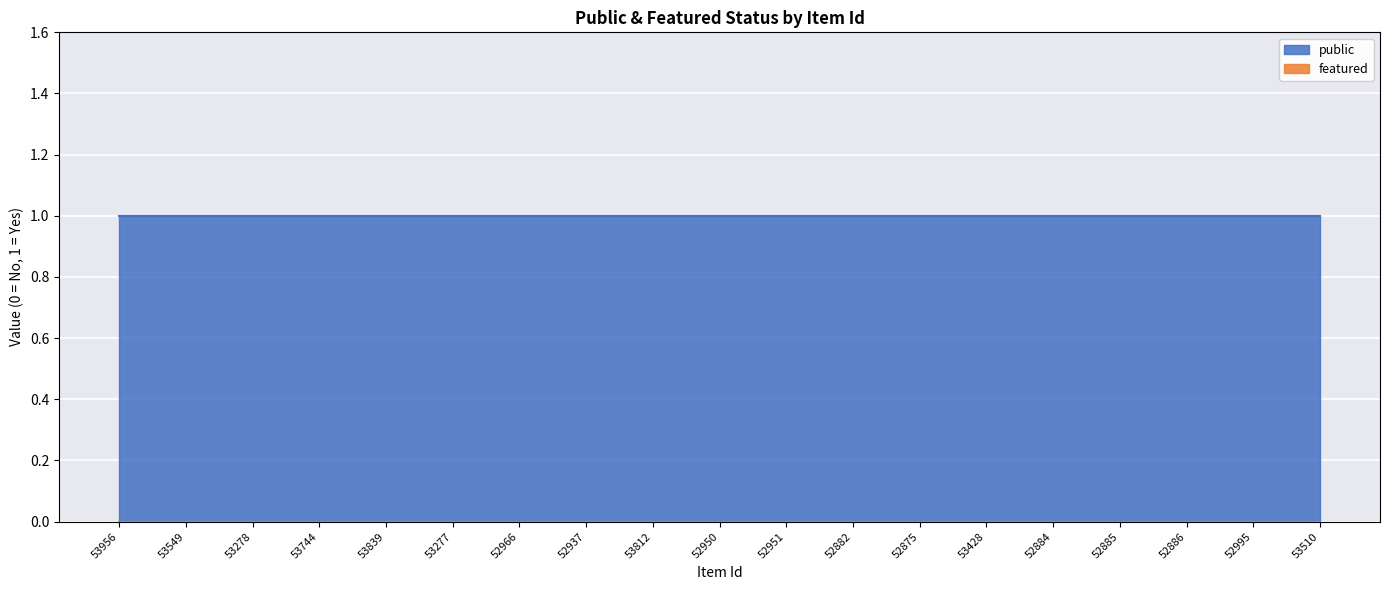

True or false: public and featured cross at least once.

False